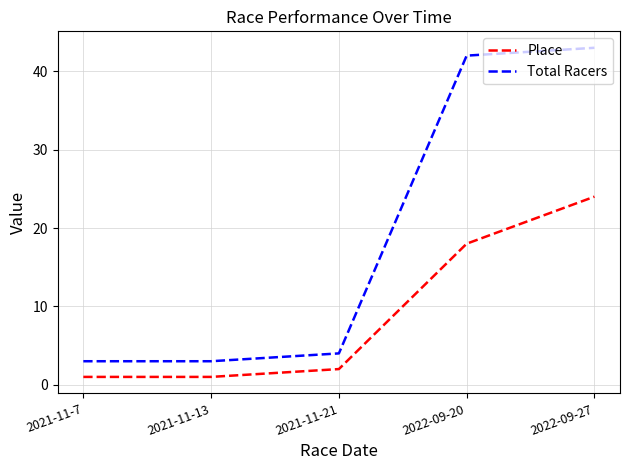

What position from the left is 2022-09-20?

4